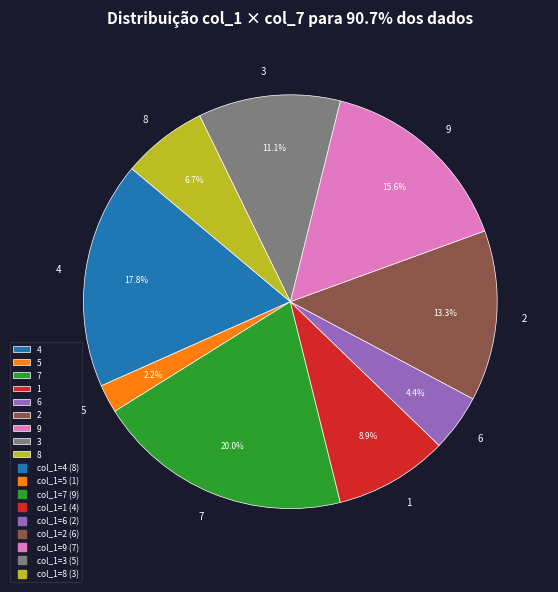

Is there any slice that represents more than half of the pie?

No